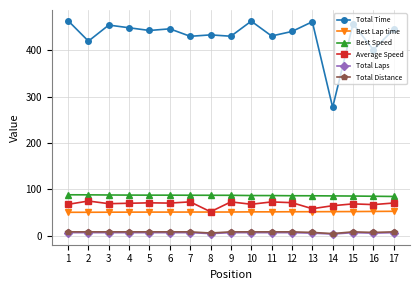

True or false: Total Time and Total Laps cross at least once.

False